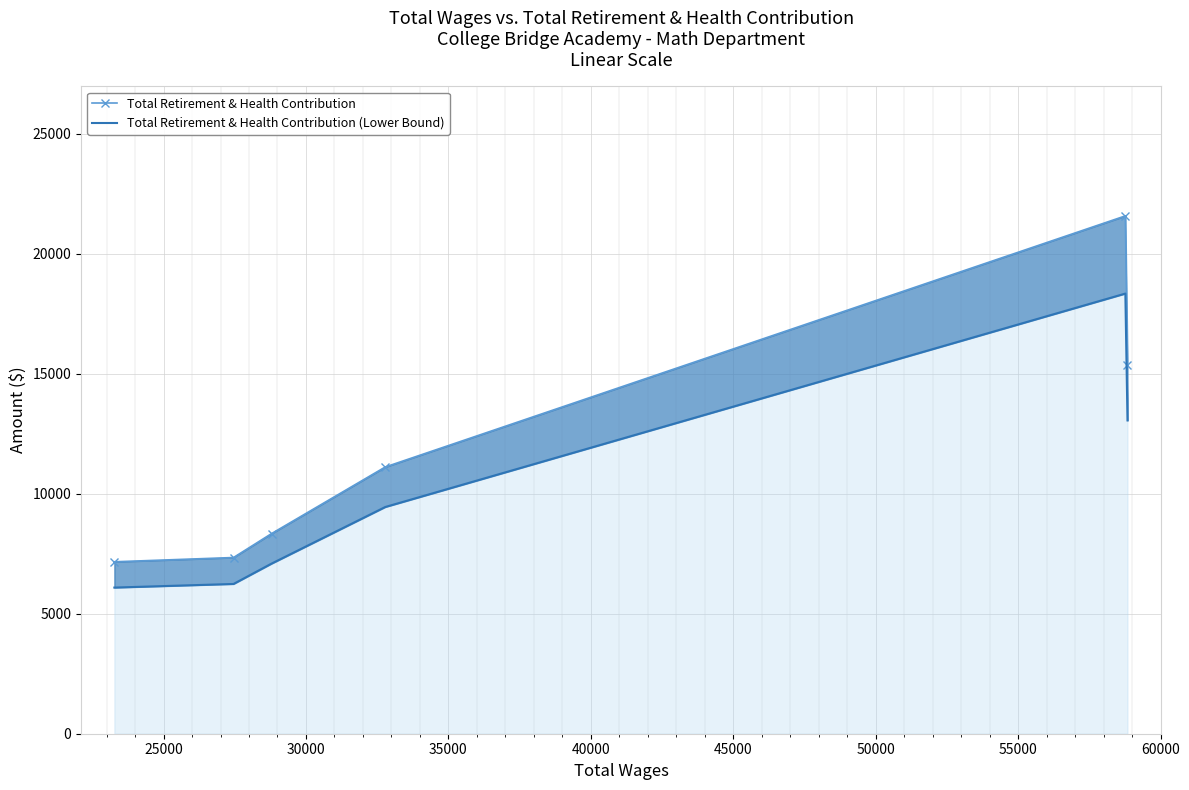

Rank the series by their maximum value, from lowest to highest.

Total Retirement & Health Contribution (Lower Bound), Total Retirement & Health Contribution